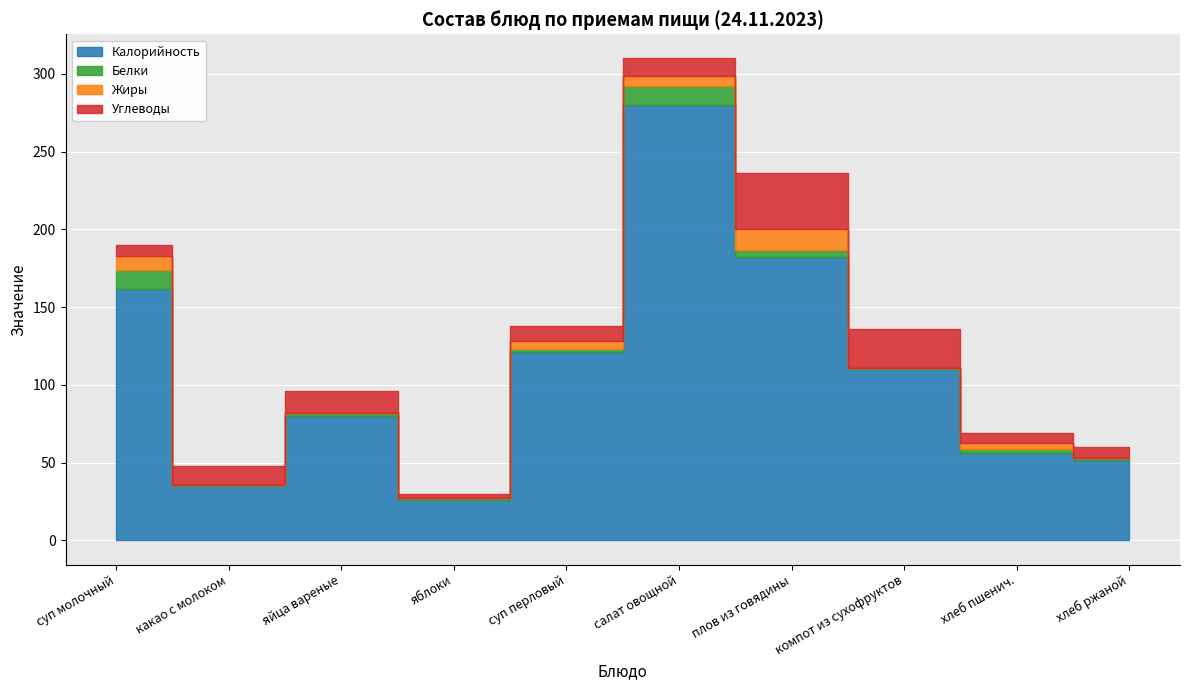

True or false: Углеводы and Калорийность cross at least once.

False